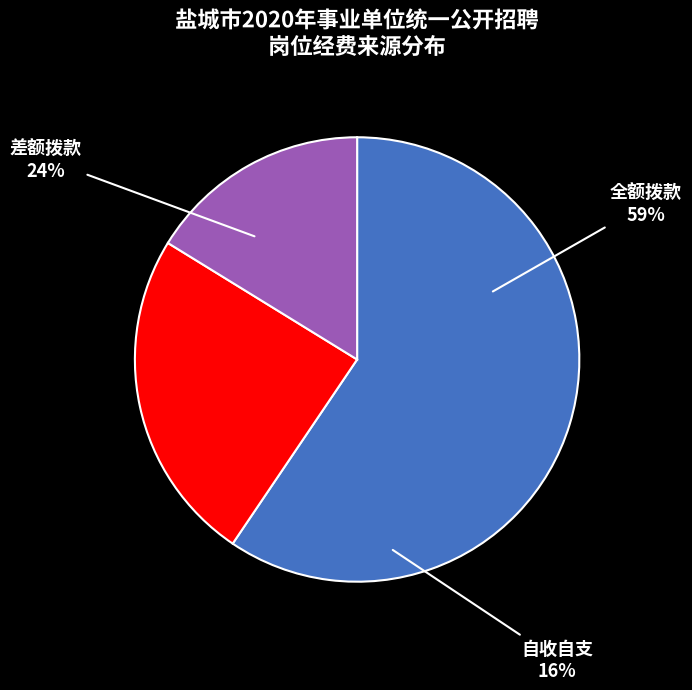

To the nearest percent, what is the difference between the largest and smallest slice percentages?

43%